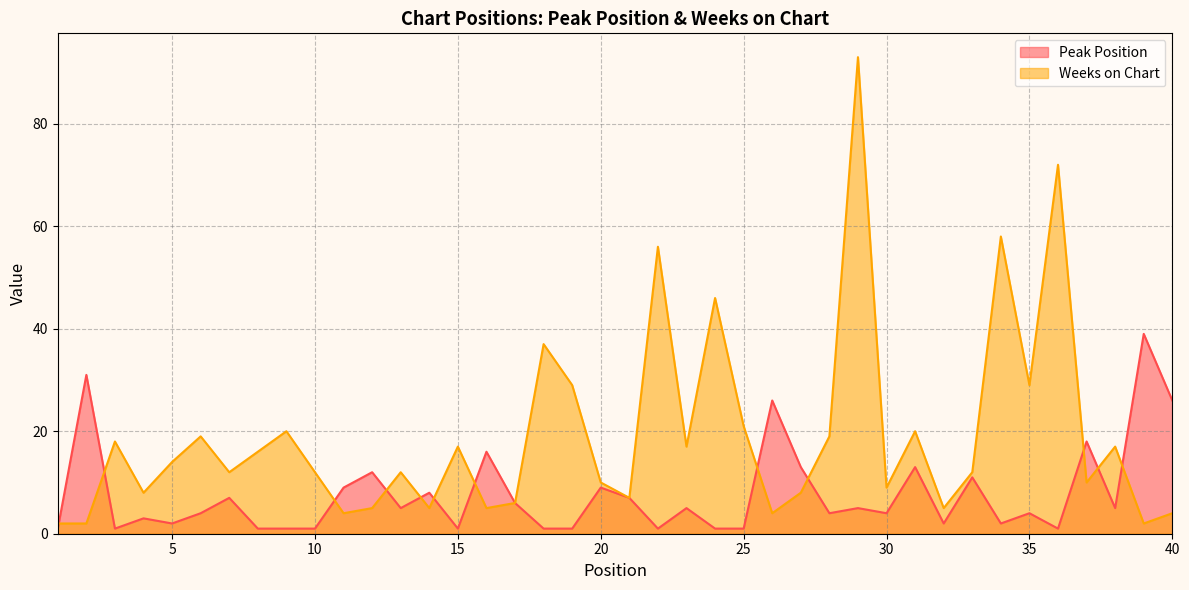

At 33, list the series in order from smallest to largest.

Peak Position, Weeks on Chart